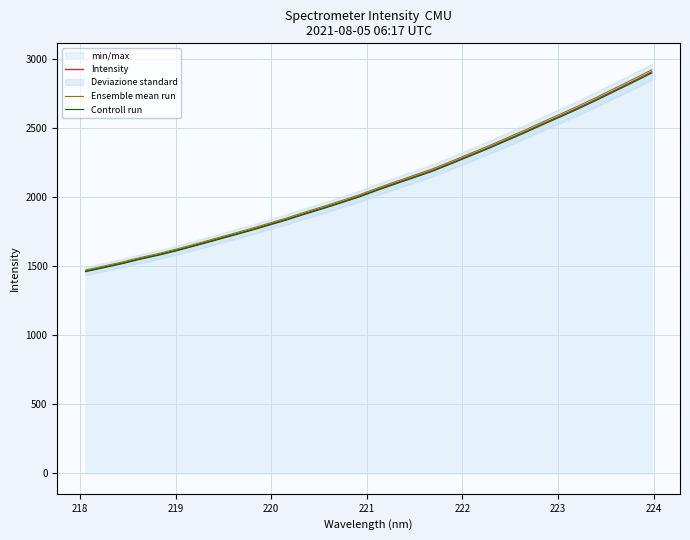

What is the maximum value for Ensemble mean run?

2924.1